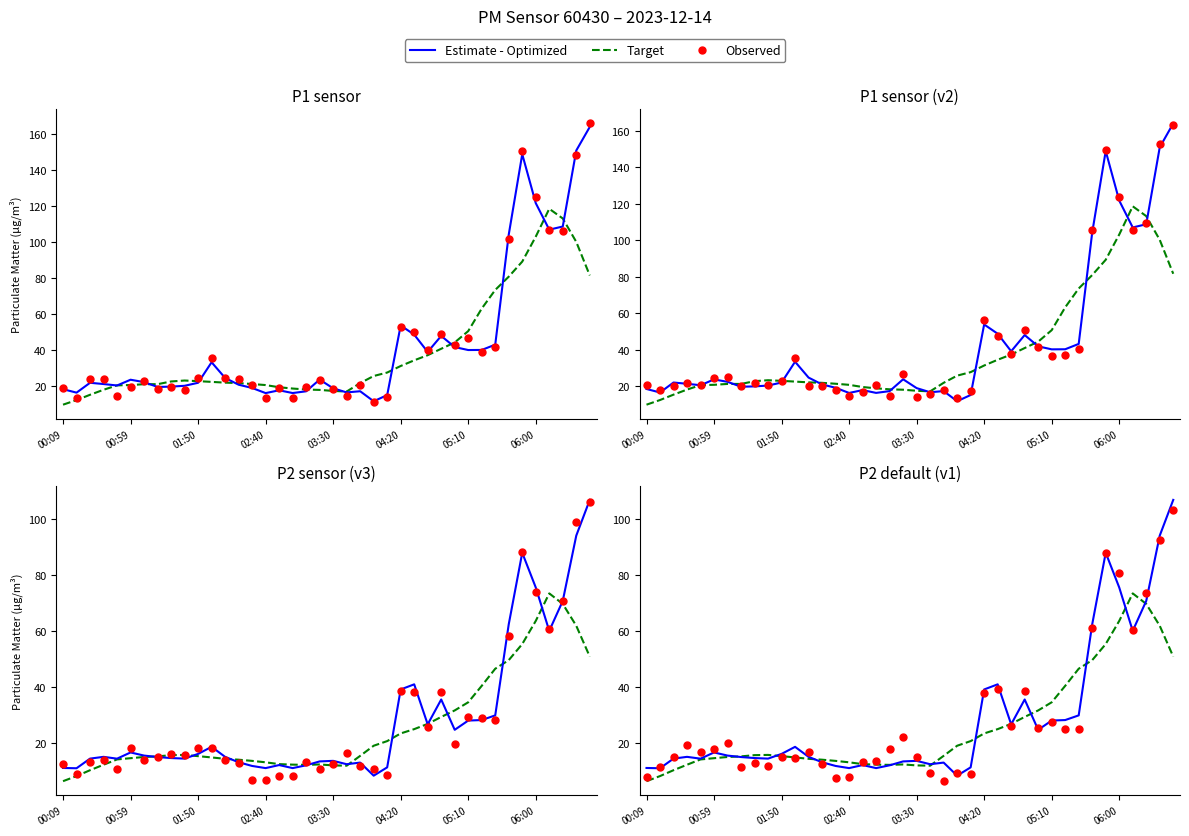

At which category is the sum across all series the highest?

39